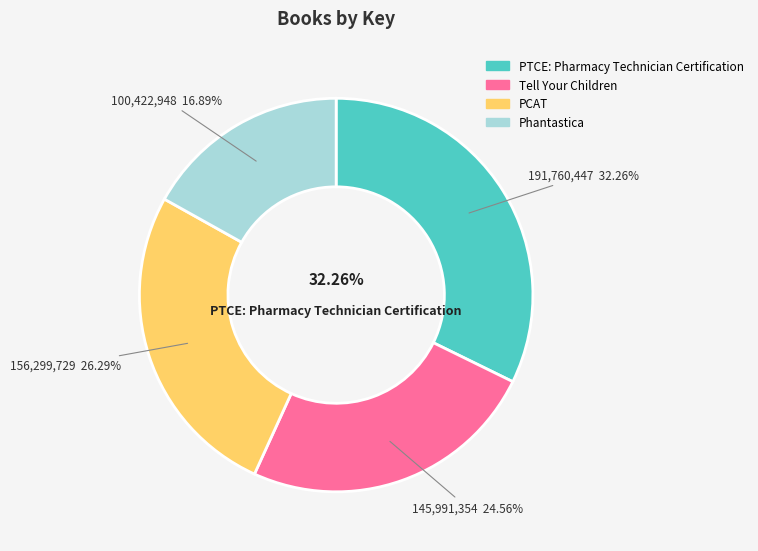

How much of the chart is everything except PCAT?

73.7%